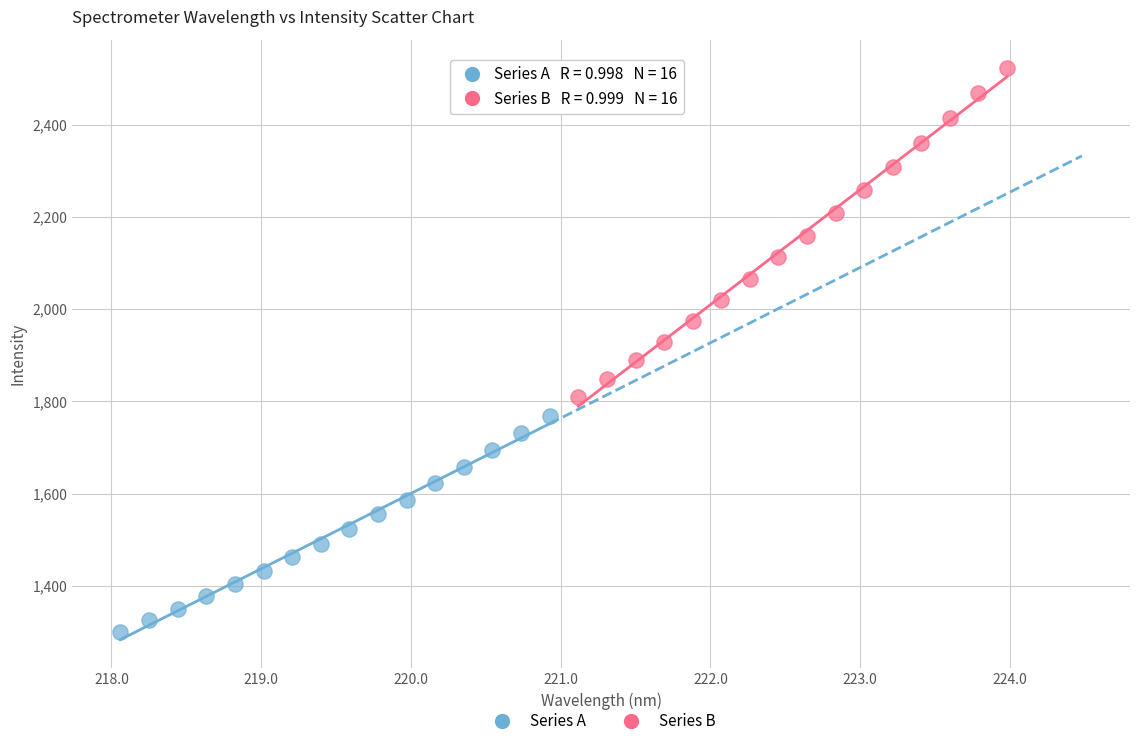

Which series has the widest spread of Y values?

Series B